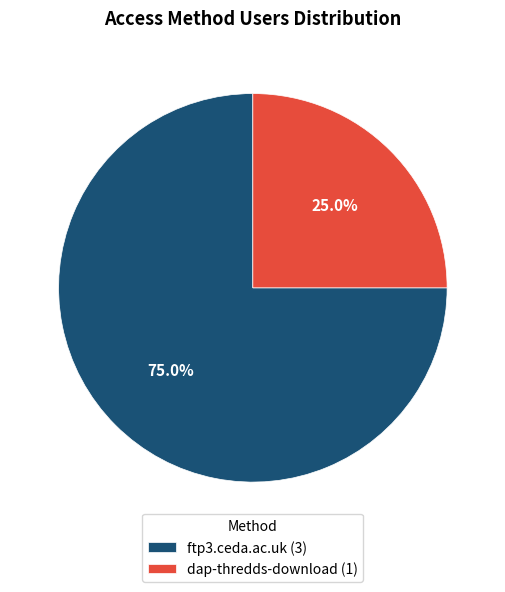

Between dap-thredds-download (1) and ftp3.ceda.ac.uk (3), which is larger?

ftp3.ceda.ac.uk (3)